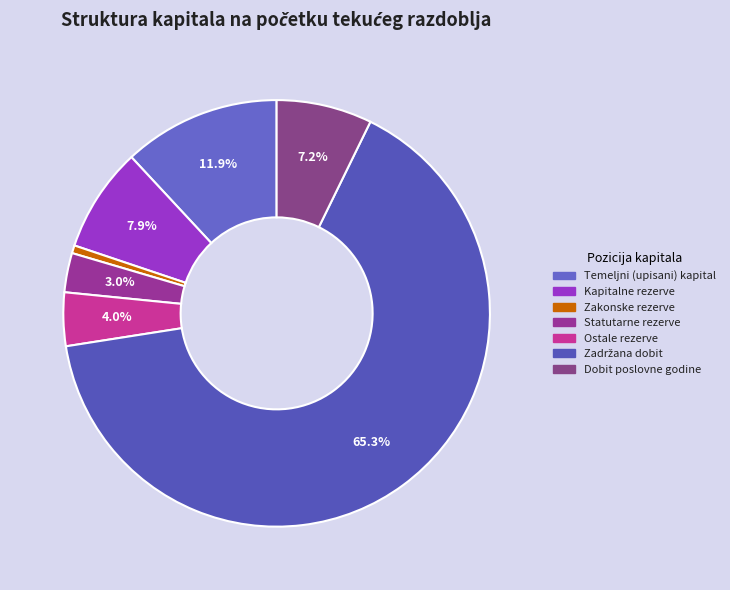

To the nearest percent, what is the difference between the largest and smallest slice percentages?

65%